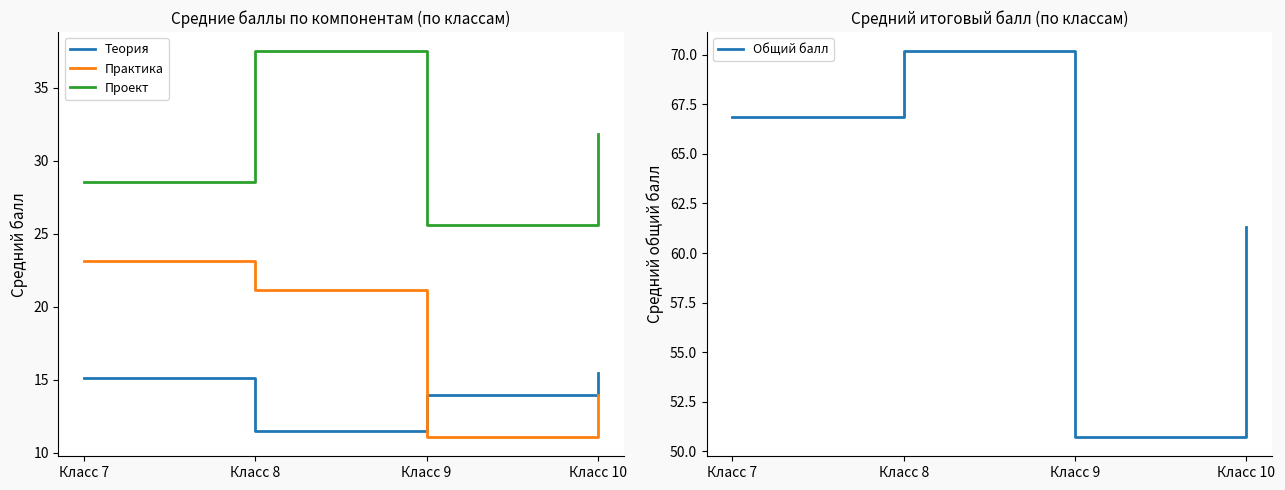

True or false: Проект and Практика intersect in this chart.

False